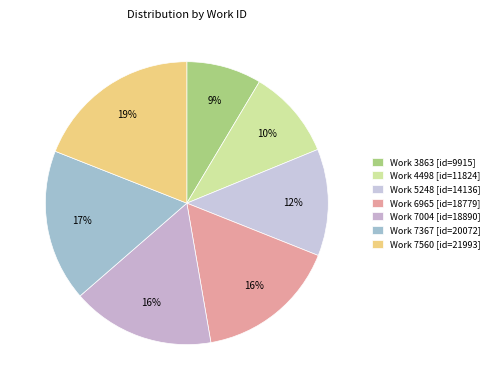

How many segments does this pie chart have?

7